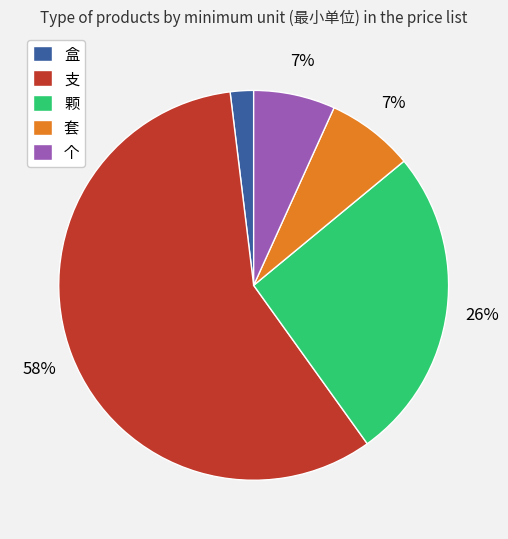

What is the majority slice?

支